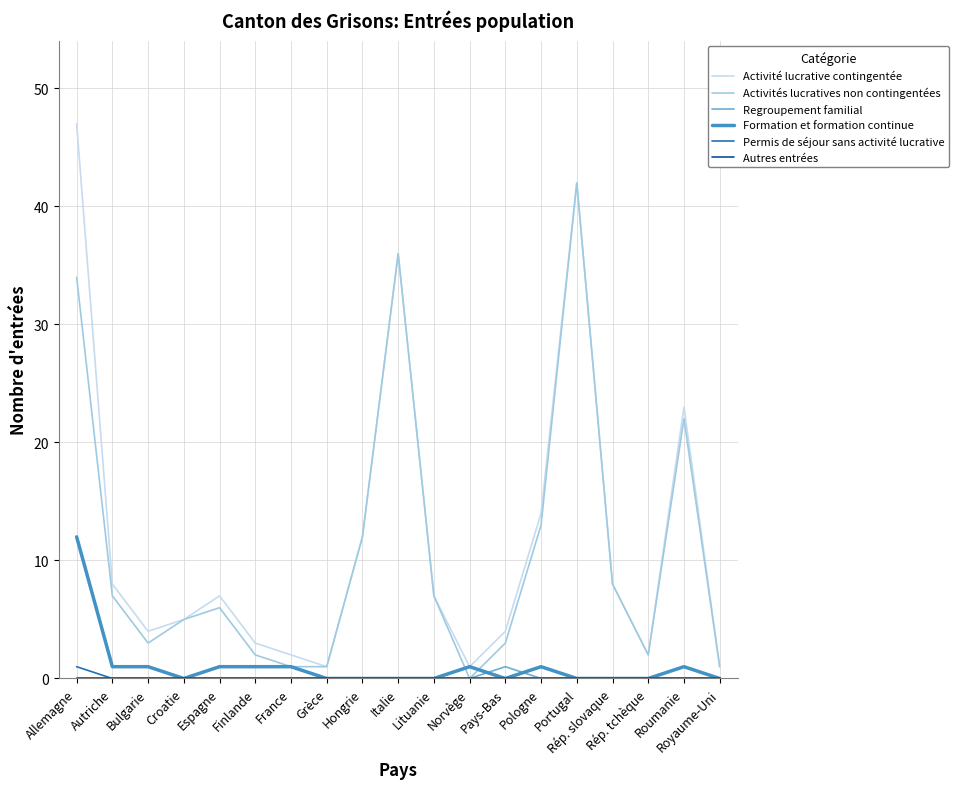

What is the maximum value shown in the chart?

47